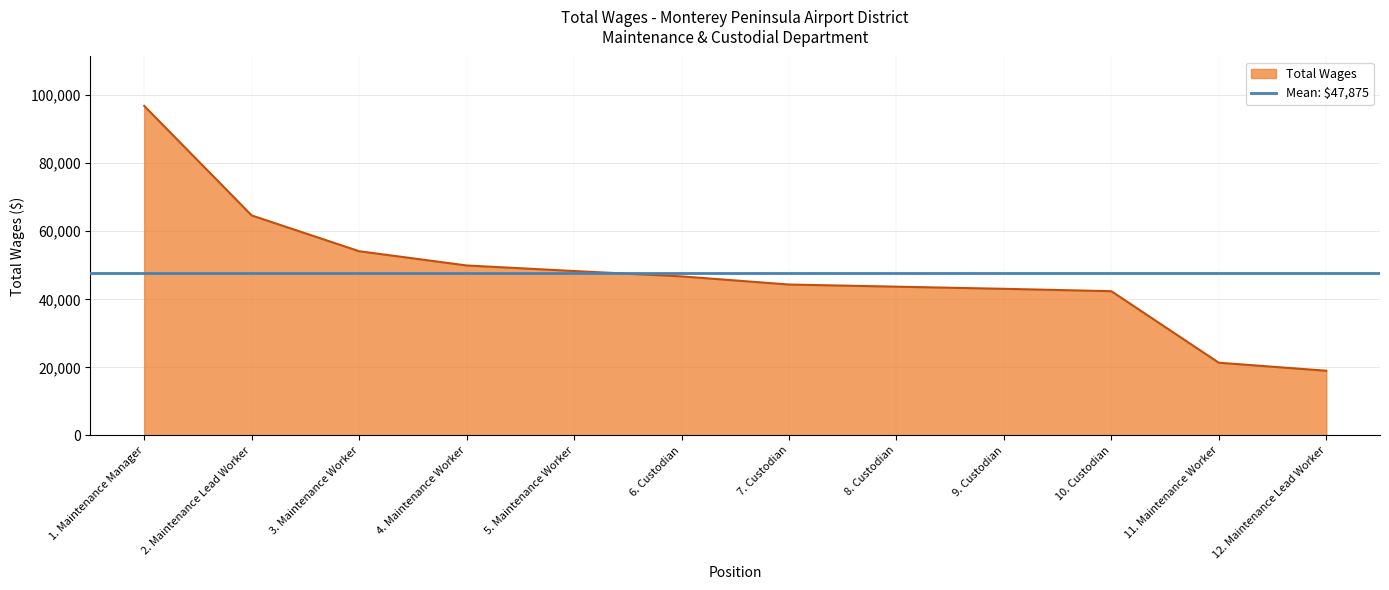

True or false: the data has more than 1 interior local peaks.

False